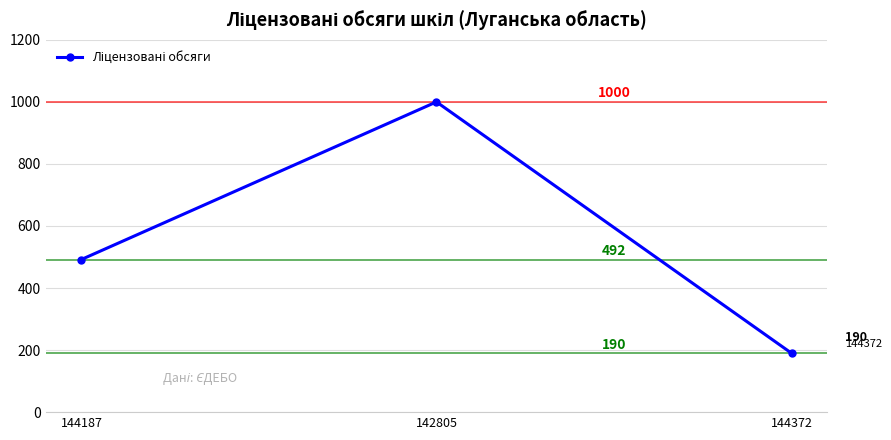

What is the difference between the maximum and minimum values?

810